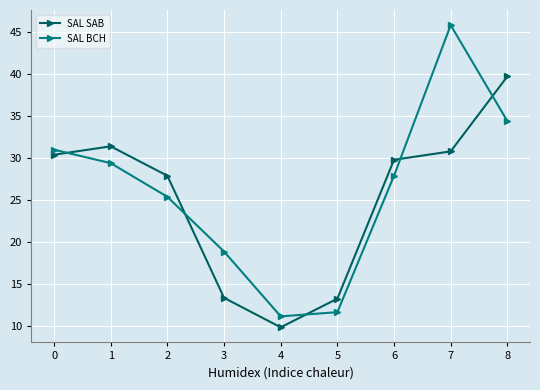

What are all the series names shown in the legend?

SAL SAB, SAL BCH